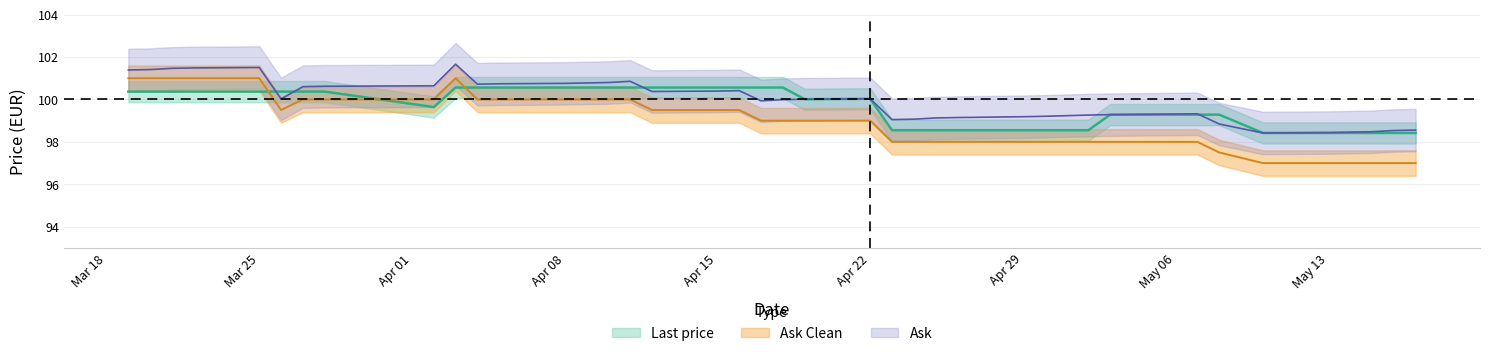

What is the difference between the highest and lowest values at 2024-04-25?

1.1